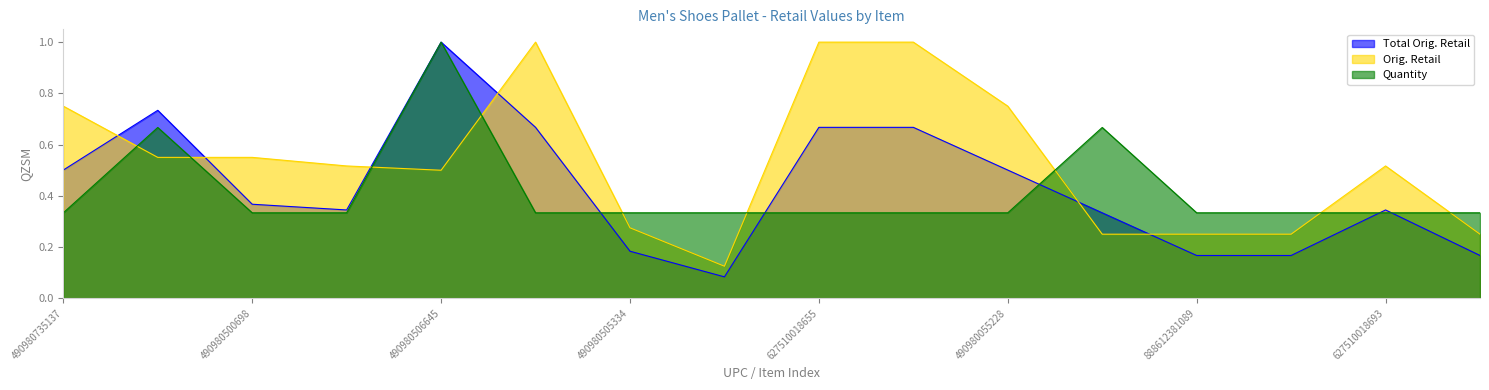

Which series ends up on top after the final intersection of Total Orig. Retail and Quantity?

Quantity